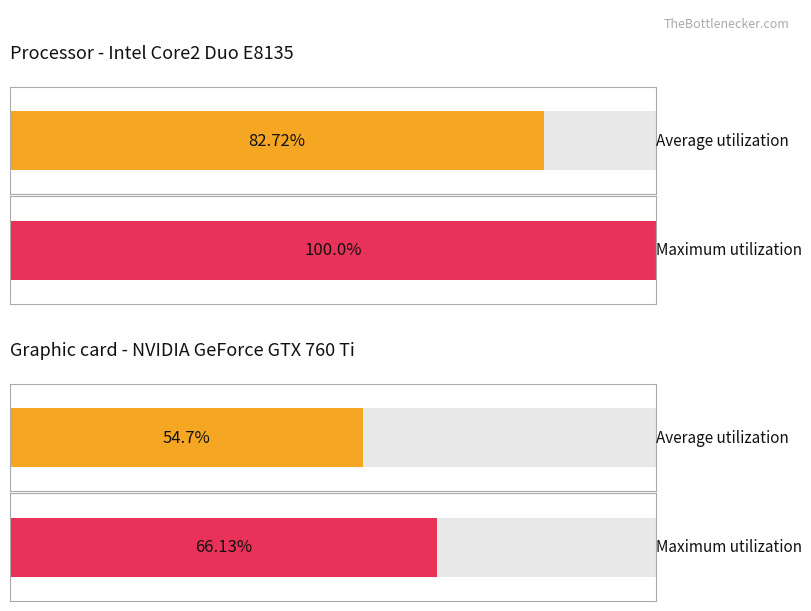

The Average utilization series shows 9.7 at SDS_P1. True or false?

False